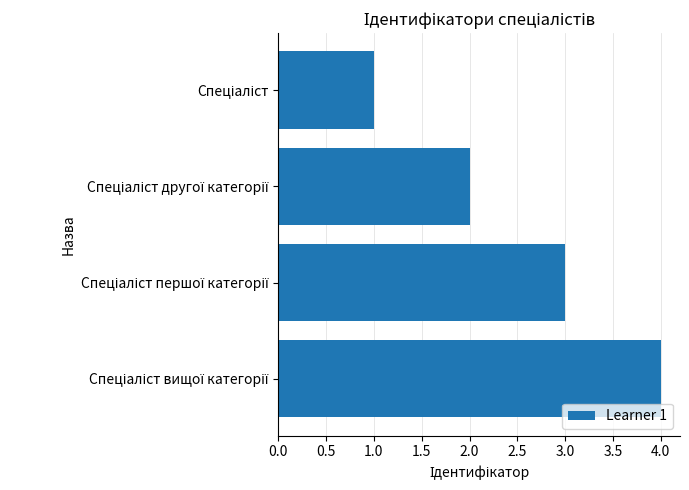

What is the difference between the maximum and minimum values?

3